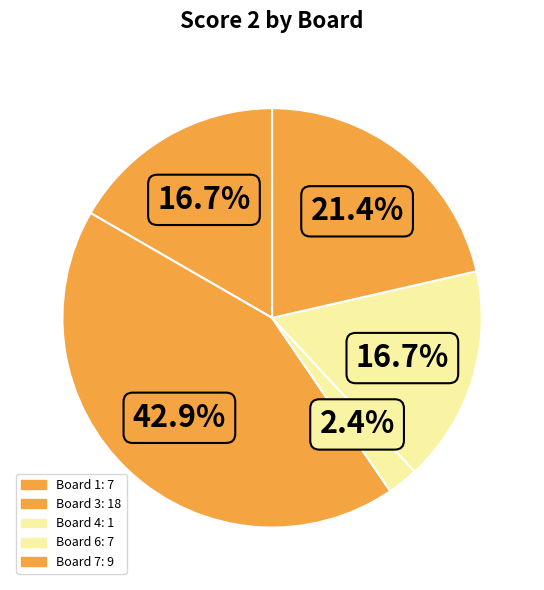

How many segments does this pie chart have?

5